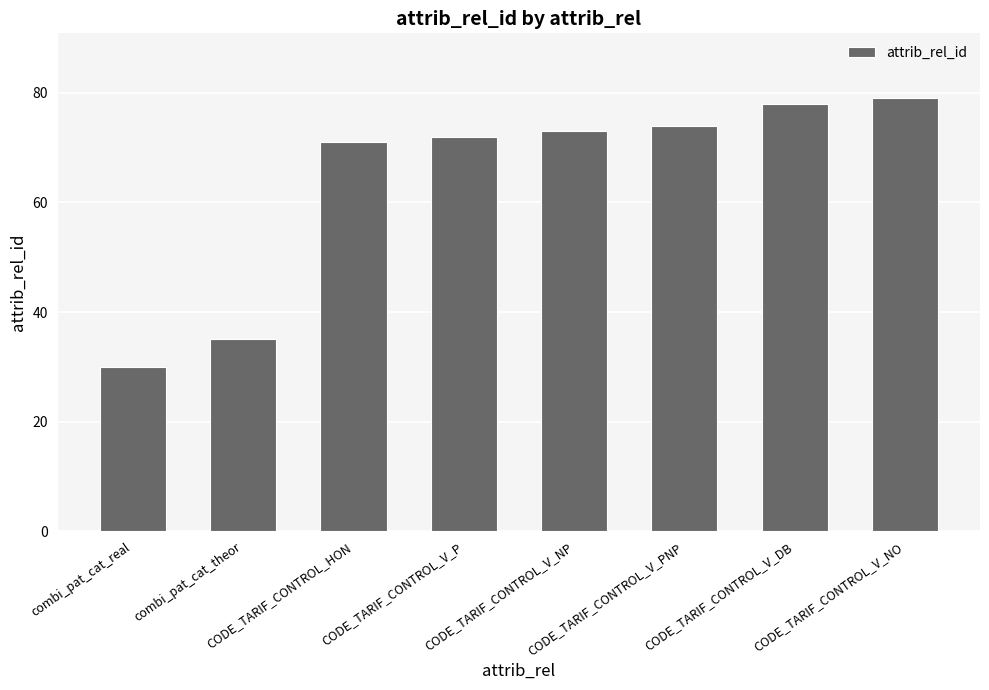

Count the number of categories in the chart.

8